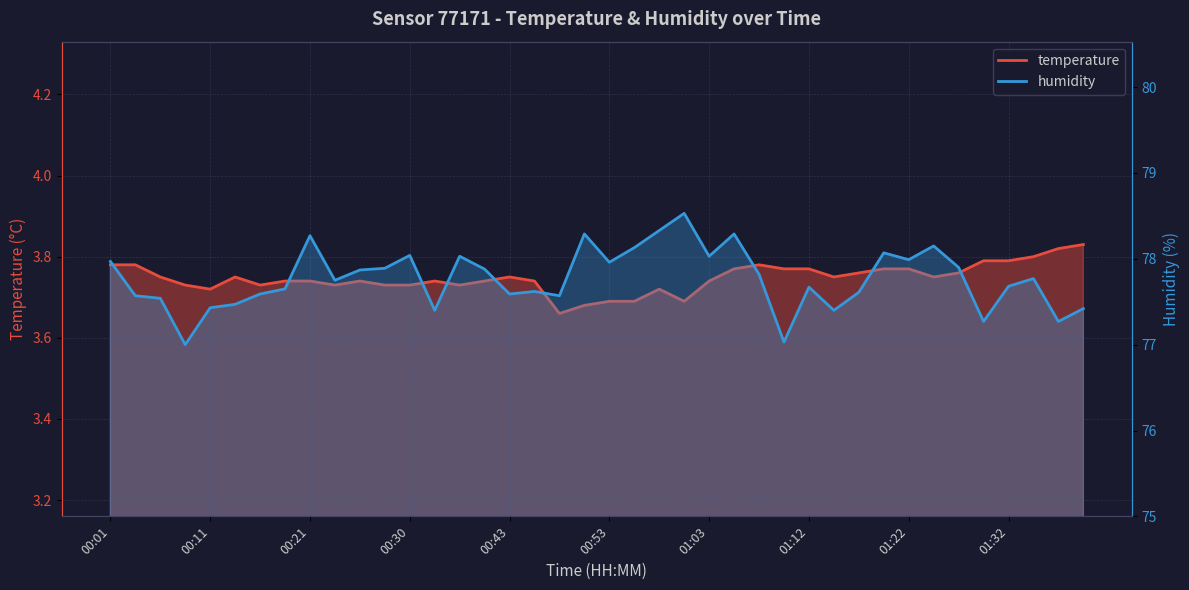

What is the label of the 12th point from the right?

01:12